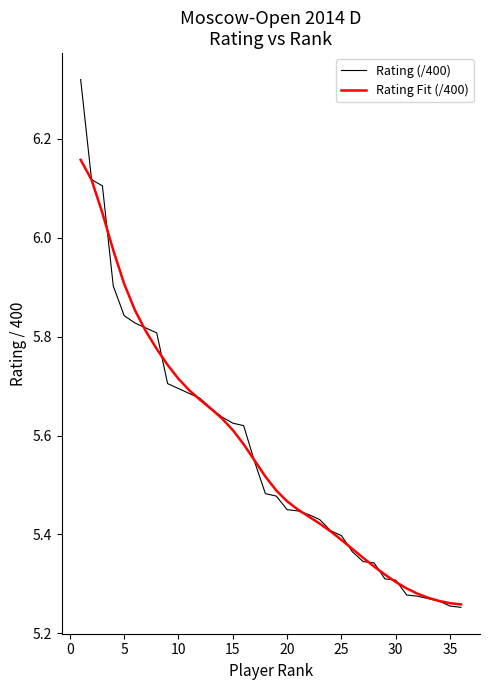

List the series in order of their peak value, highest first.

Rating (/400), Rating Fit (/400)